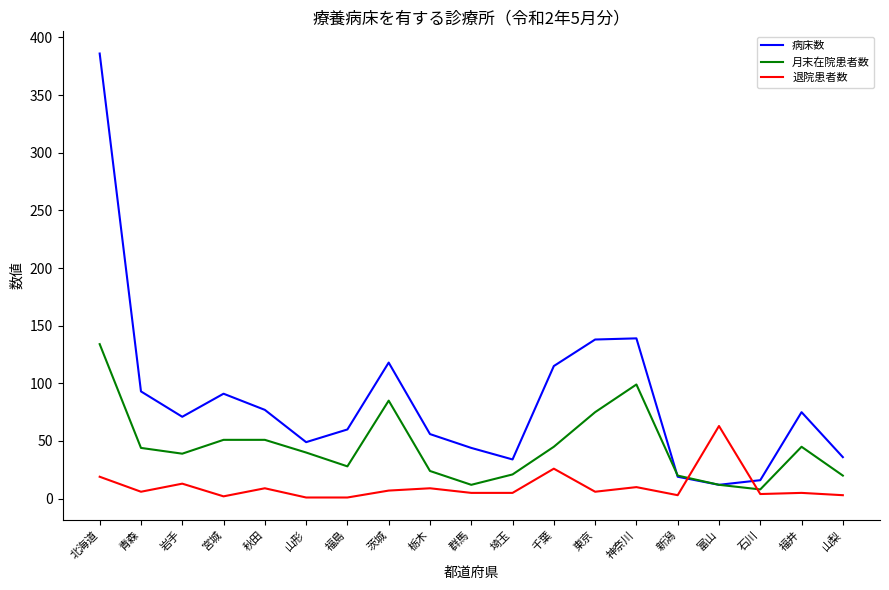

Does the chart have visible grid lines?

No